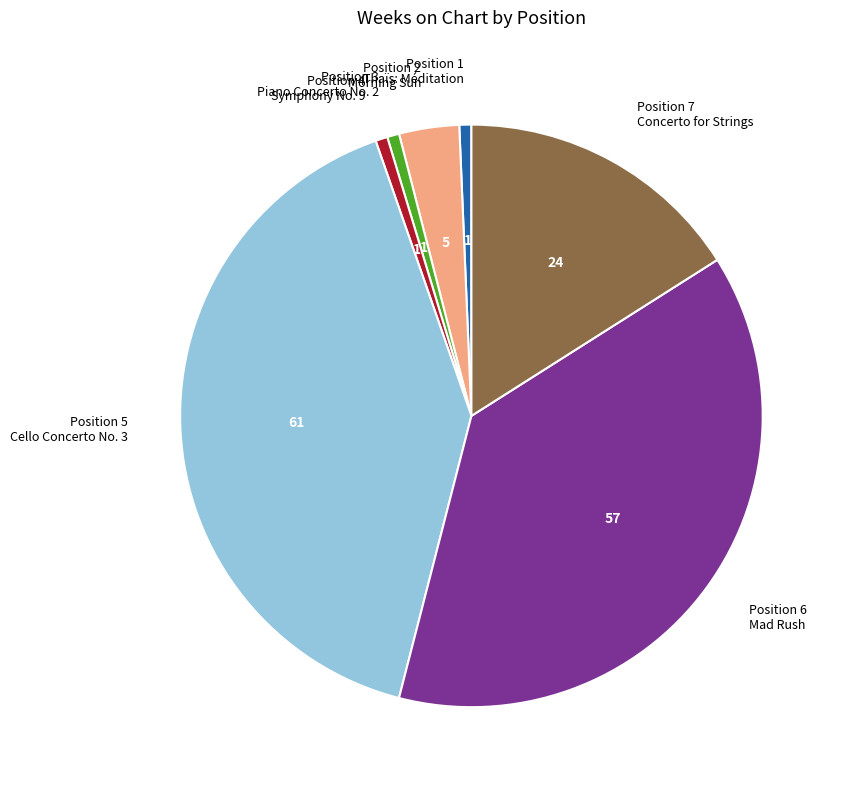

Between Position 1 Thaïs: Méditation and Position 5 Cello Concerto No. 3, which is larger?

Position 5 Cello Concerto No. 3